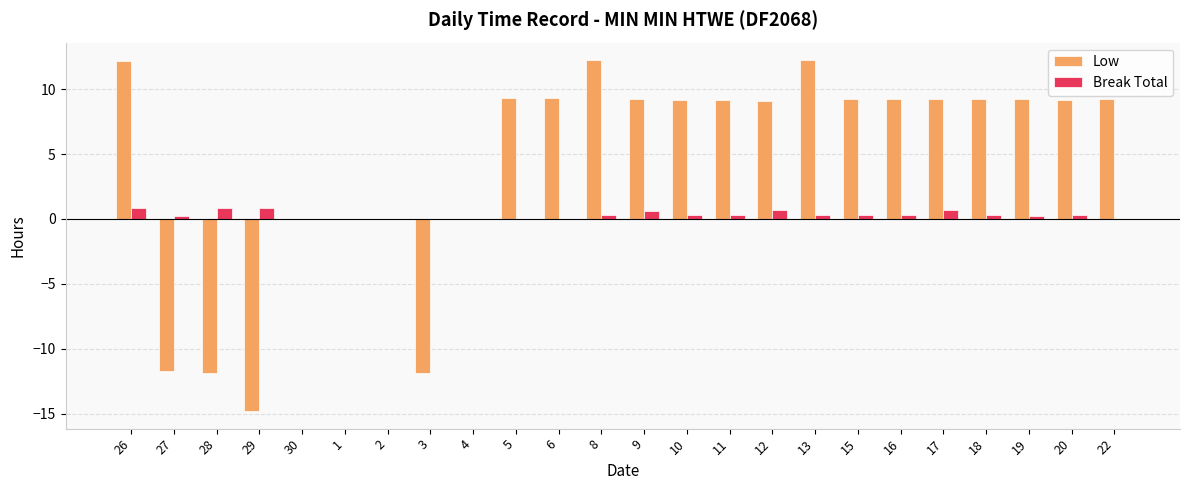

What is the average value of the Break Total series?

0.3